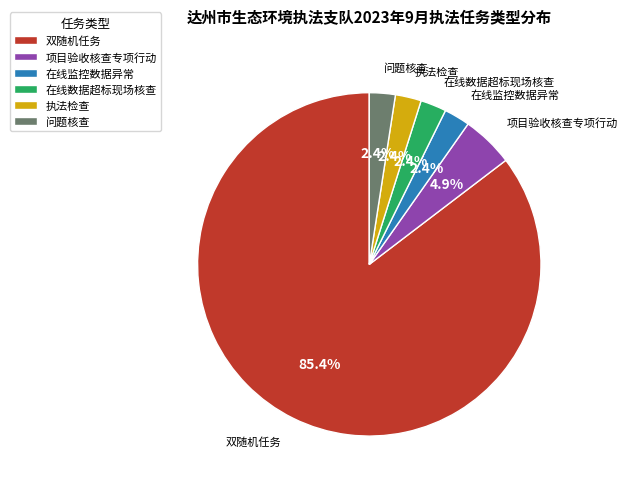

What portion of the pie excludes 项目验收核查专项行动?

95.1%